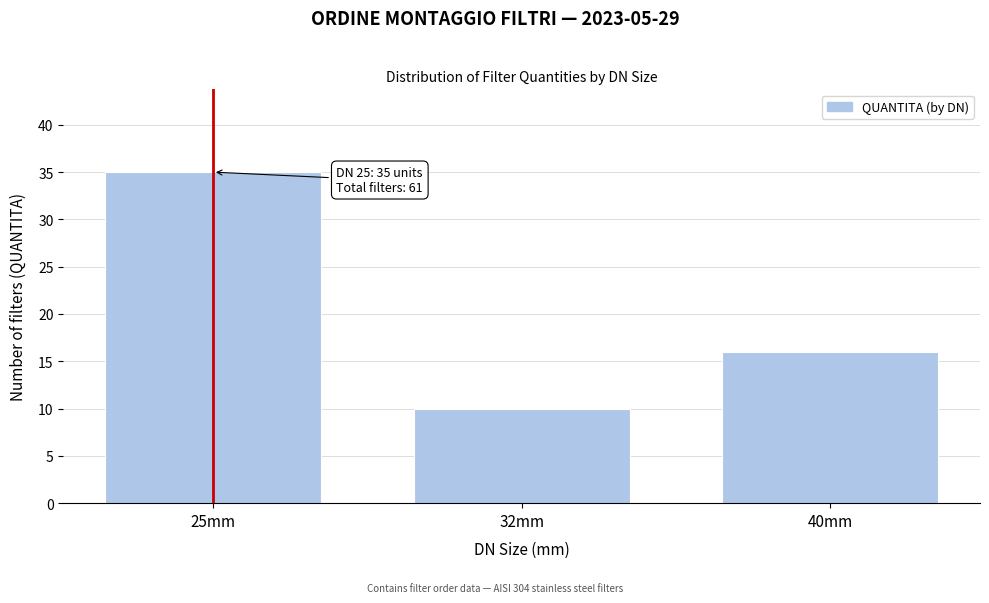

Reading right to left, list all the values displayed in this chart.

40mm=16	32mm=10	25mm=35